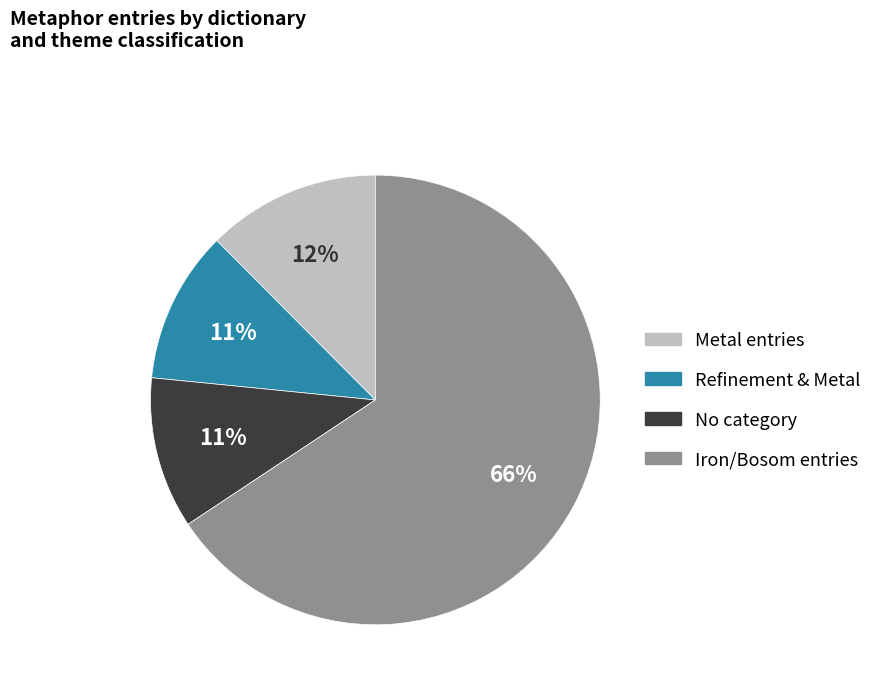

To the nearest percent, what is the difference between the largest and smallest slice percentages?

55%